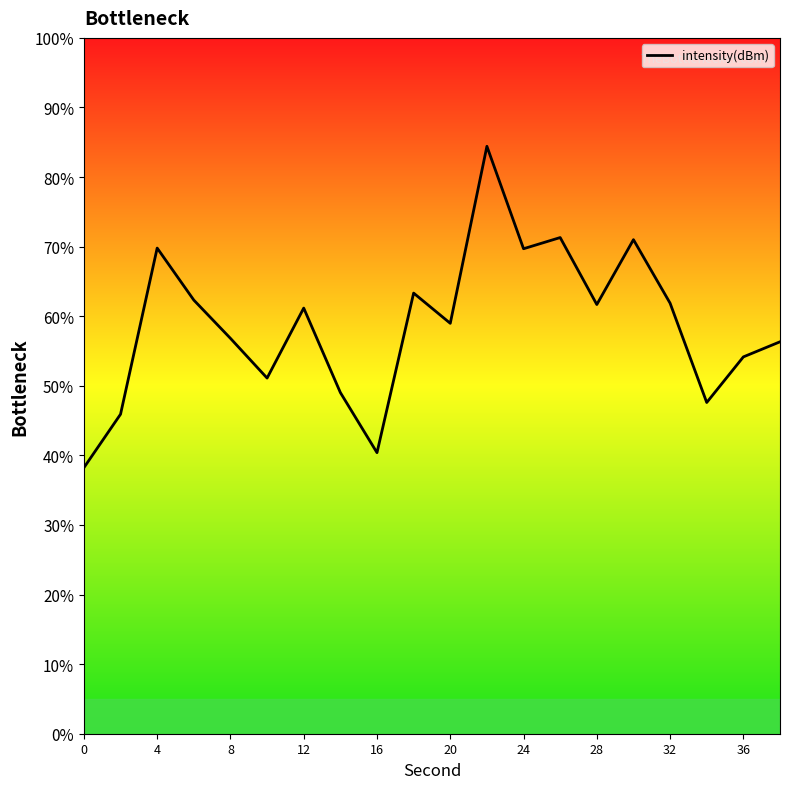

What is the maximum value shown in the chart?

84.4